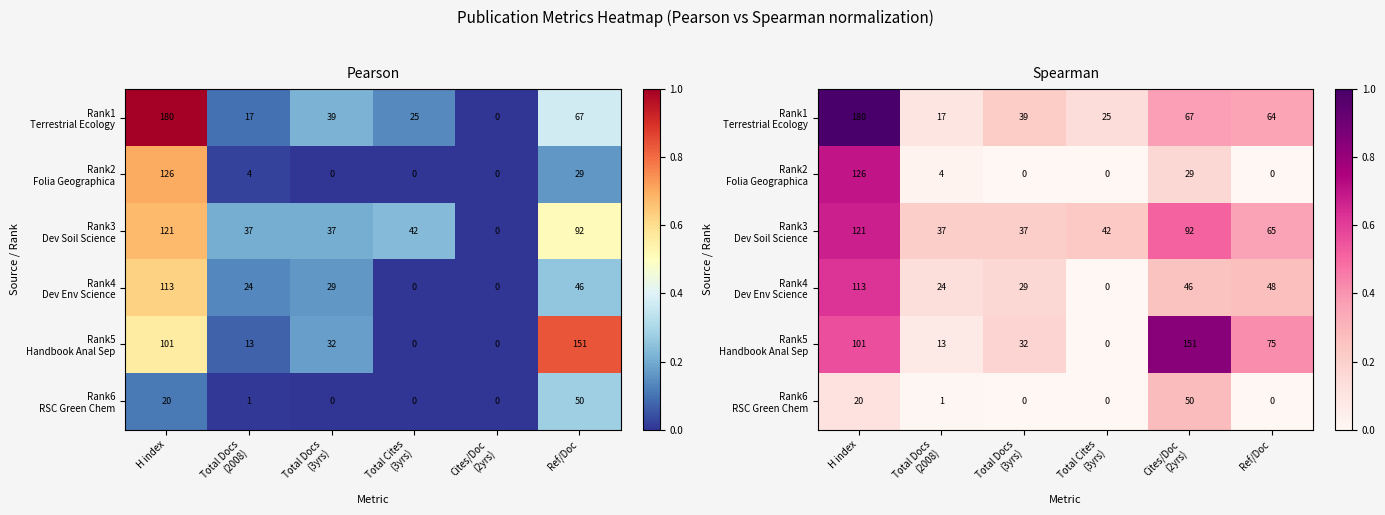

Which series has the widest spread of values?

Rank1 Terrestrial Ecology